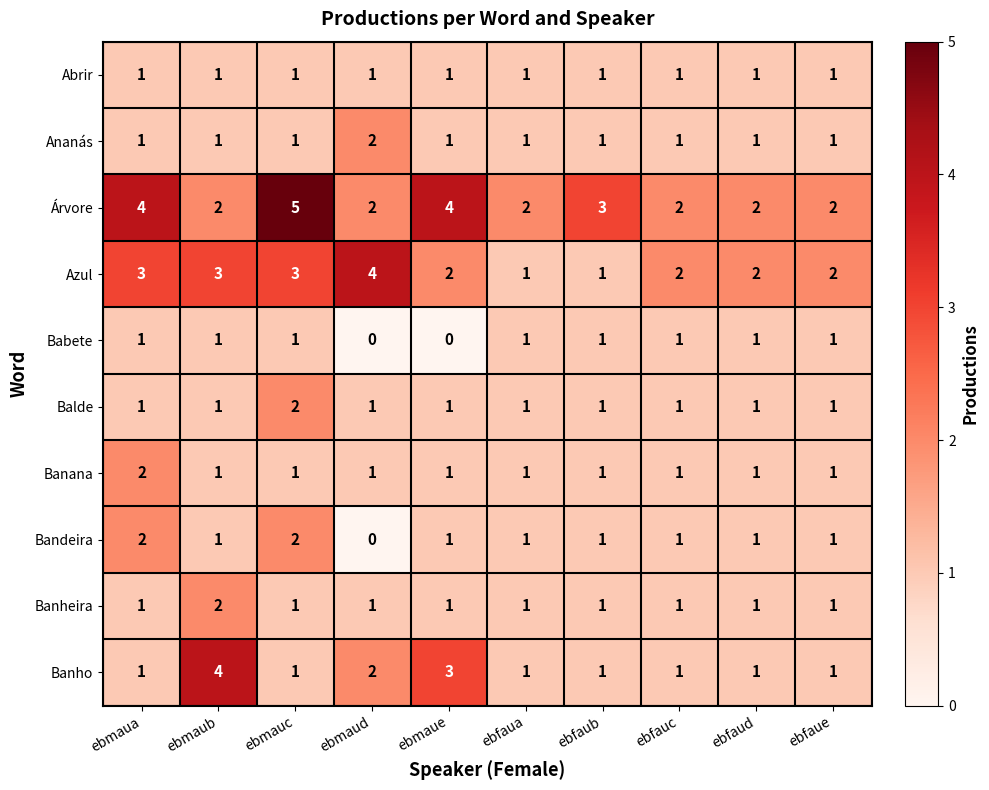

What is the greatest value displayed?

5